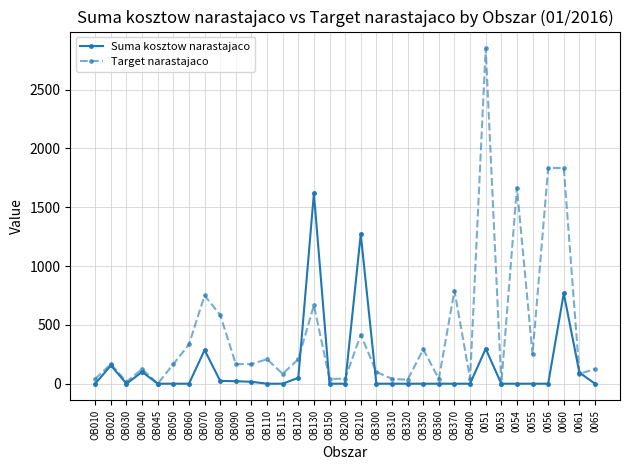

What is the greatest value displayed?

2850.0